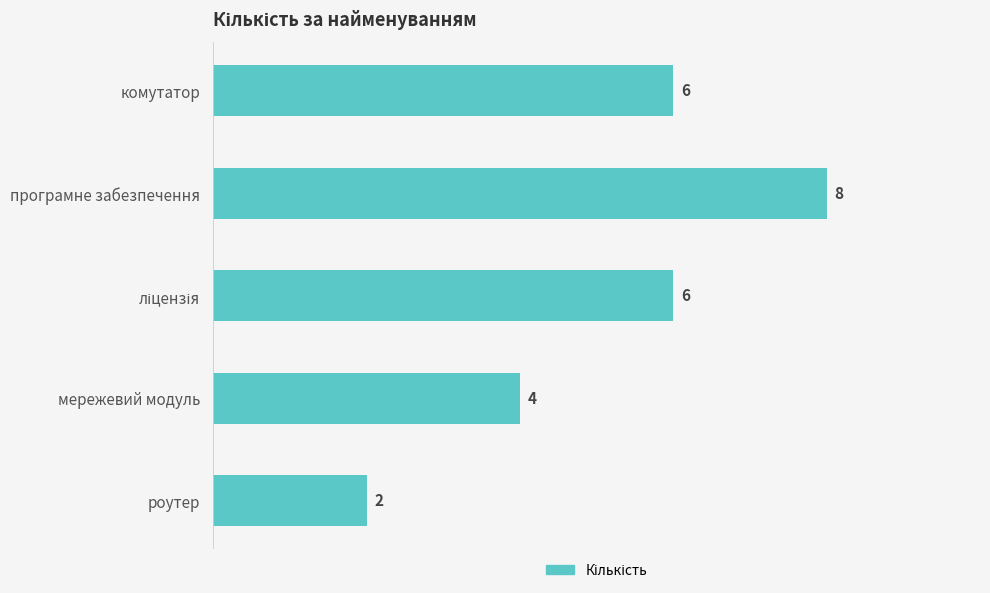

Does the chart contain stacked bars?

No